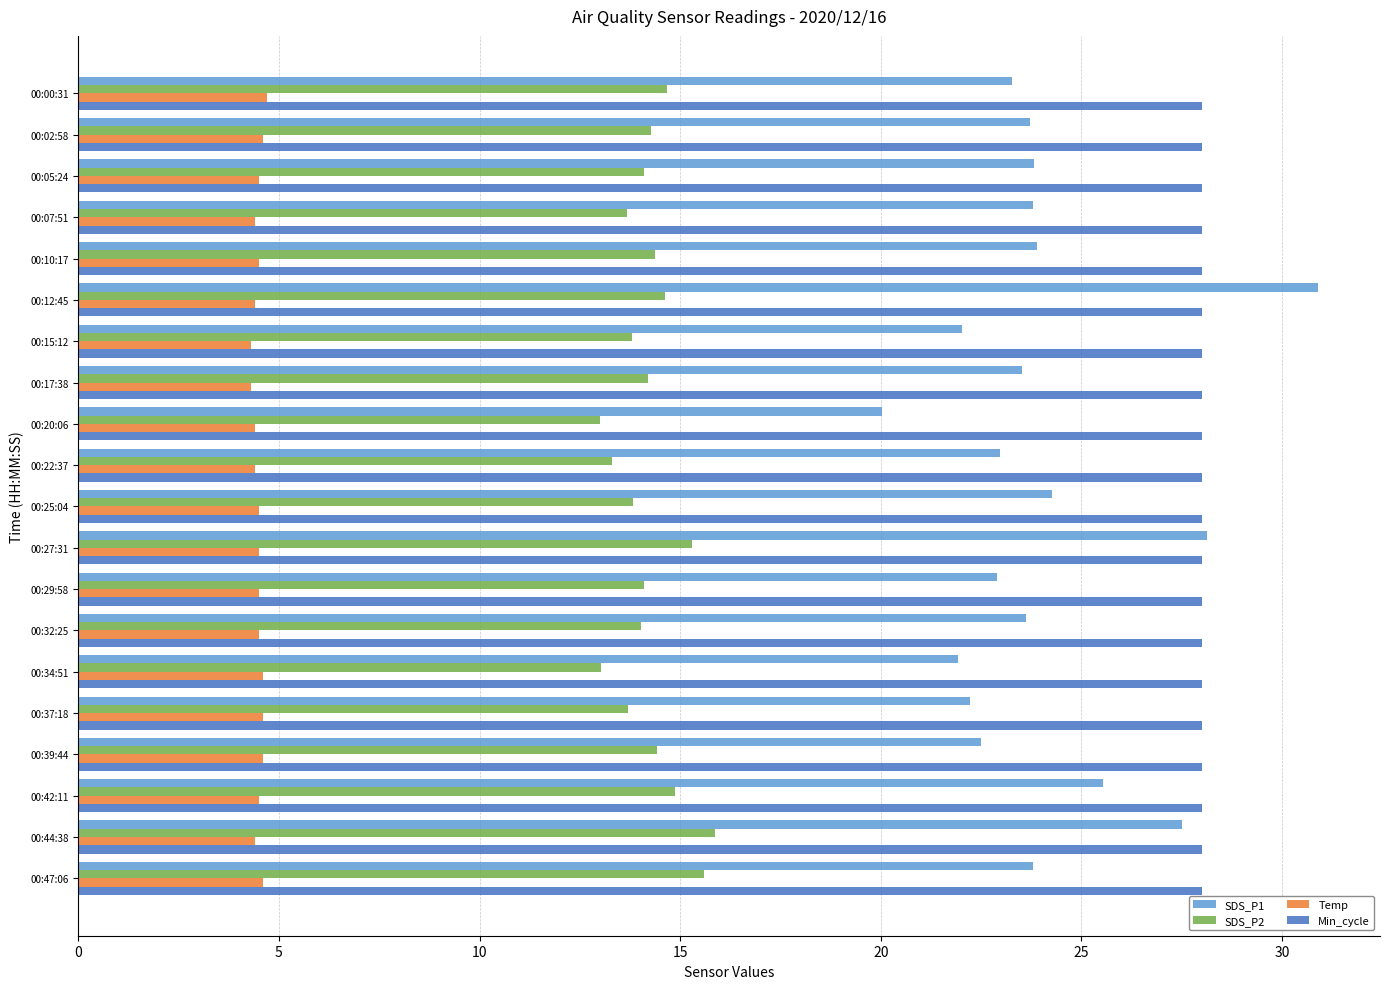

Count the number of data series in this chart.

4